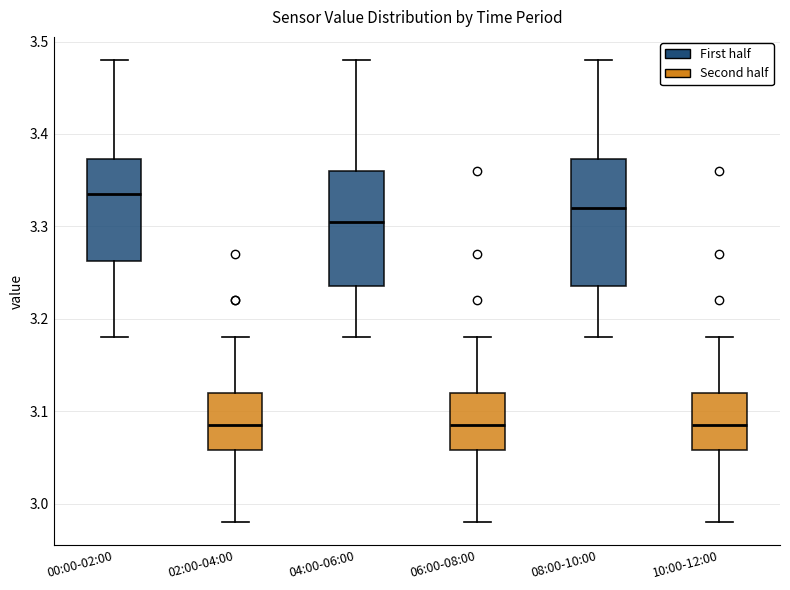

Reading left to right, read every box against the y-axis: the position of its median line, the range the box covers, and the ends of its whiskers. The values are not printed on the chart, so give them approximately, as read against the axis.

00:00-02:00: median 3.34, box 3.26 to 3.37, whiskers 3.18 to 3.48
02:00-04:00: median 3.09, box 3.06 to 3.12, whiskers 2.98 to 3.18
04:00-06:00: median 3.31, box 3.24 to 3.36, whiskers 3.18 to 3.48
06:00-08:00: median 3.09, box 3.06 to 3.12, whiskers 2.98 to 3.18
08:00-10:00: median 3.32, box 3.24 to 3.37, whiskers 3.18 to 3.48
10:00-12:00: median 3.09, box 3.06 to 3.12, whiskers 2.98 to 3.18